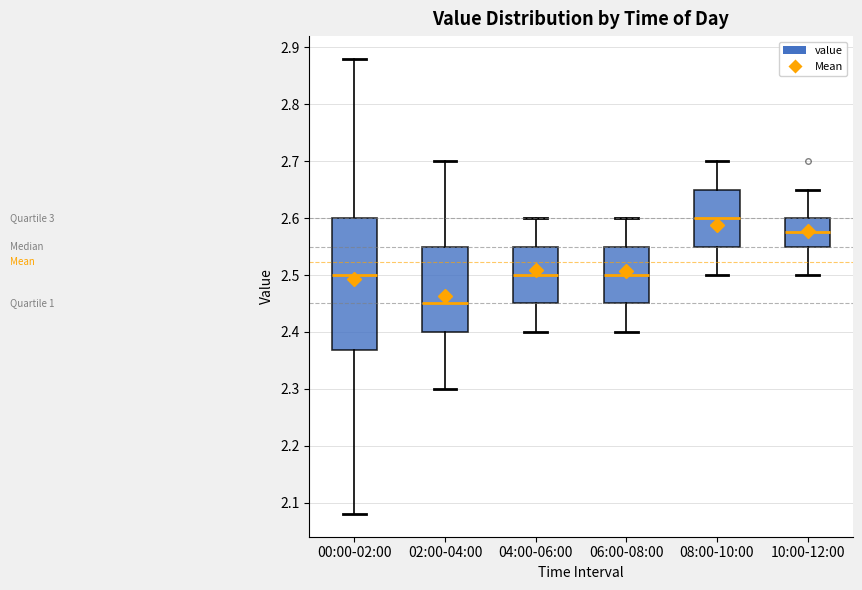

Reading left to right, transcribe this box plot: for each box, give where its median line is, the range the box spans, and where its two whiskers end, as read against the y-axis. The values are not printed on the chart, so give them approximately, as read against the axis.

00:00-02:00: median 2.50, box 2.37 to 2.60, whiskers 2.08 to 2.88
02:00-04:00: median 2.45, box 2.40 to 2.55, whiskers 2.30 to 2.70
04:00-06:00: median 2.50, box 2.45 to 2.55, whiskers 2.40 to 2.60
06:00-08:00: median 2.50, box 2.45 to 2.55, whiskers 2.40 to 2.60
08:00-10:00: median 2.60, box 2.55 to 2.65, whiskers 2.50 to 2.70
10:00-12:00: median 2.58, box 2.55 to 2.60, whiskers 2.50 to 2.65